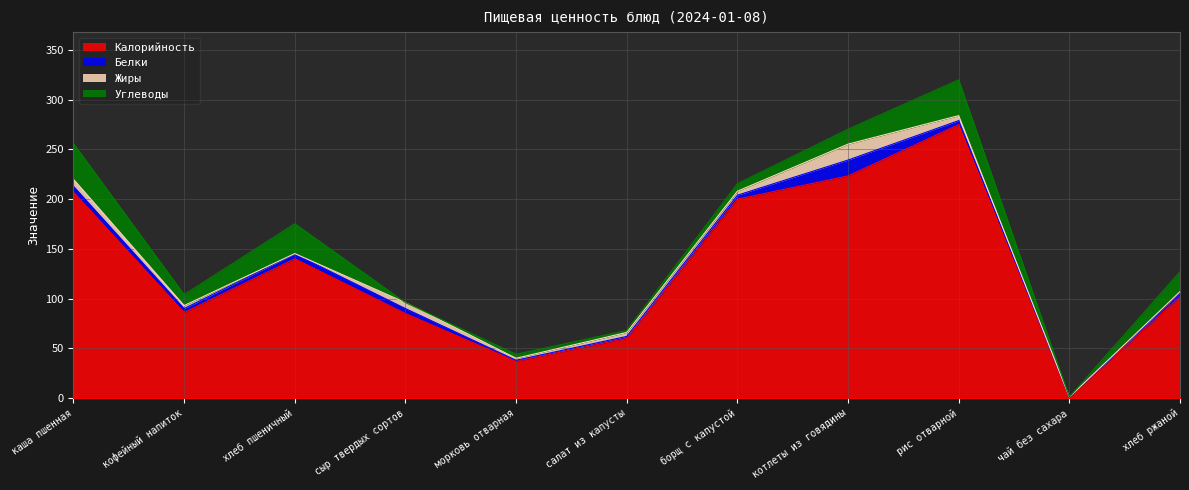

Reading left to right, what are all the values shown in this chart?

Калорийность: каша пшенная=207.0	кофейный напиток=86.0	хлеб пшеничный=140.0	сыр твердых сортов=85.0	морковь отварная=37.0	салат из капусты=60.0	борщ с капустой=200.0	котлеты из говядины=223.3	рис отварной=275.0	чай без сахара=1.0	хлеб ржаной=102.0
Белки: каша пшенная=6.0	кофейный напиток=4.0	хлеб пшеничный=5.0	сыр твердых сортов=5.0	морковь отварная=1.0	салат из капусты=2.0	борщ с капустой=4.0	котлеты из говядины=16.0	рис отварной=4.0	чай без сахара=0.0	хлеб ржаной=4.0
Жиры: каша пшенная=7.0	кофейный напиток=3.0	хлеб пшеничный=0.3	сыр твердых сортов=6.0	морковь отварная=2.0	салат из капусты=4.0	борщ с капустой=4.0	котлеты из говядины=16.0	рис отварной=5.0	чай без сахара=0.0	хлеб ржаной=1.0
Углеводы: каша пшенная=36.0	кофейный напиток=11.0	хлеб пшеничный=30.0	сыр твердых сортов=0.0	морковь отварная=4.0	салат из капусты=2.0	борщ с капустой=7.5	котлеты из говядины=15.0	рис отварной=36.0	чай без сахара=0.0	хлеб ржаной=20.0